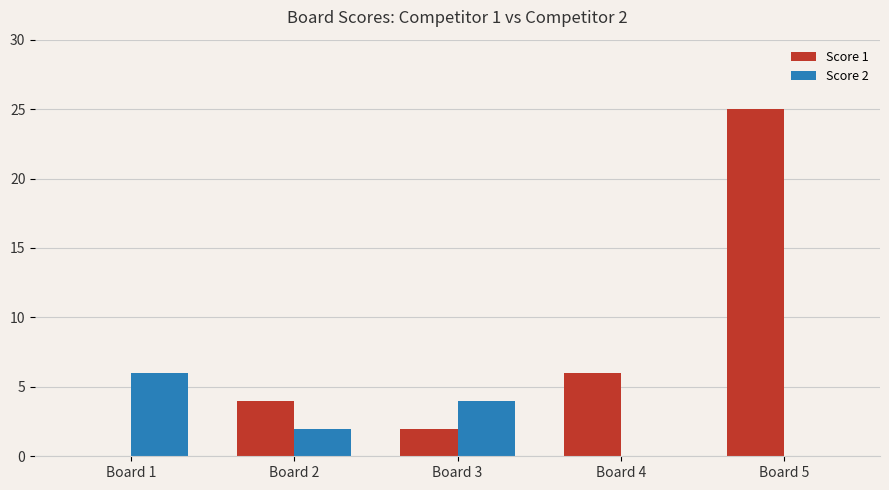

What are all the series names shown in the legend?

Score 1, Score 2